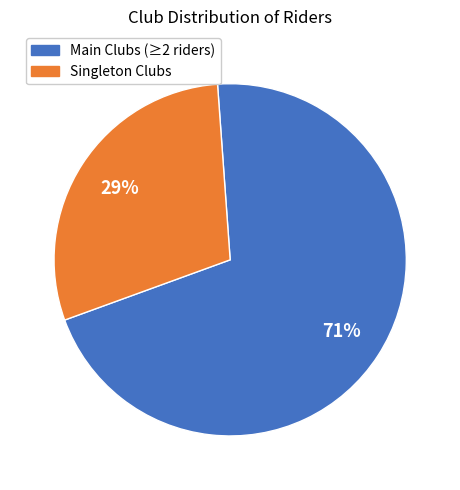

Approximately how many times larger is the value at Singleton Clubs compared to Main Clubs (≥2 riders)?

0.4